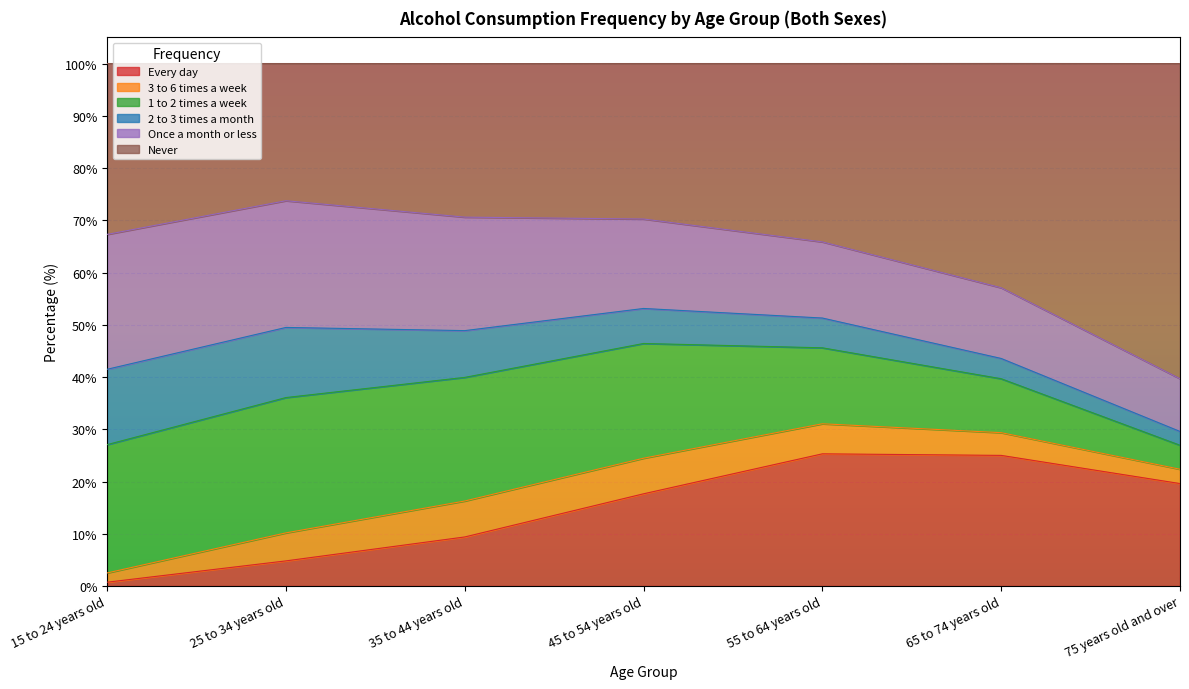

How many values in the 1 to 2 times a week series exceed 21?

4